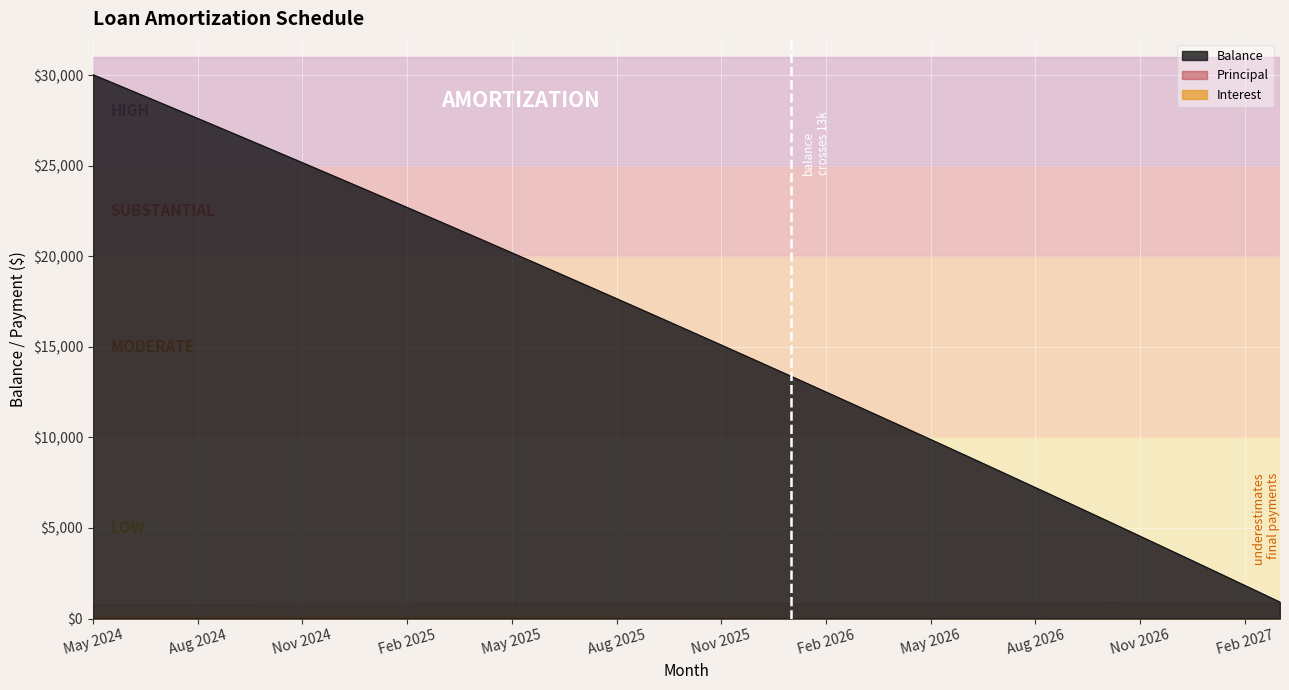

How many values in the Balance series are below 15962?

17